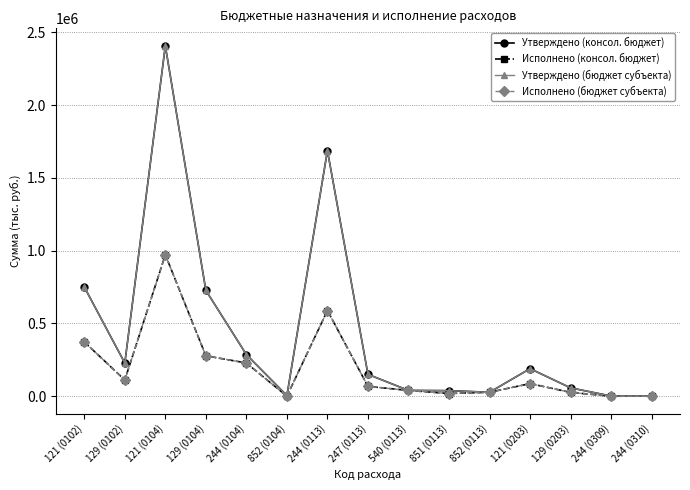

Which series has the largest range (max minus min)?

Утверждено (консол. бюджет)